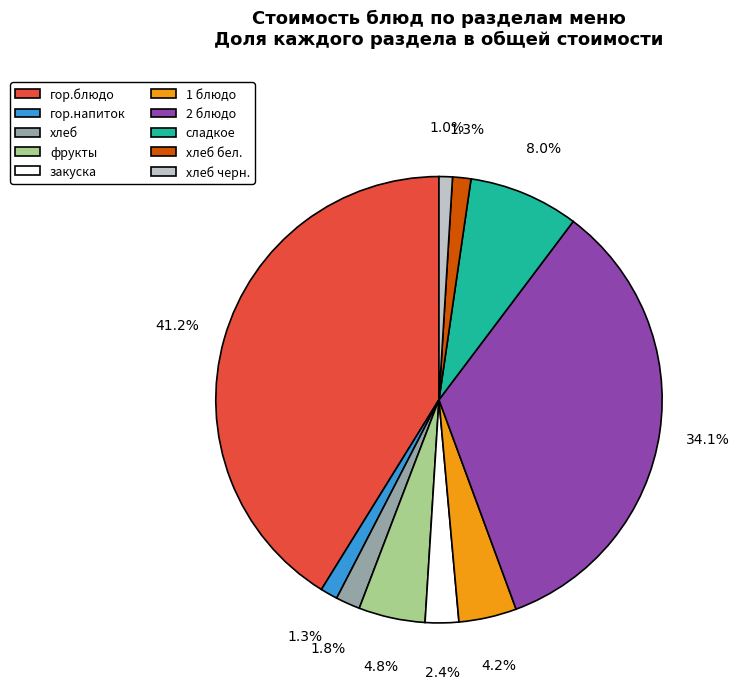

Is there a majority slice in this chart?

No